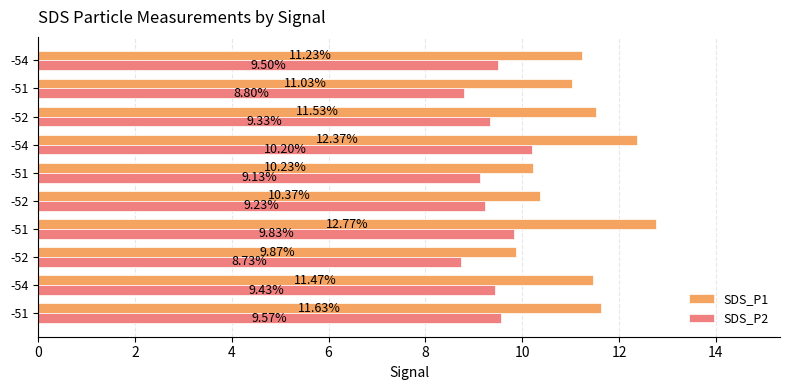

List the series in order of their overall mean, highest first.

SDS_P1, SDS_P2